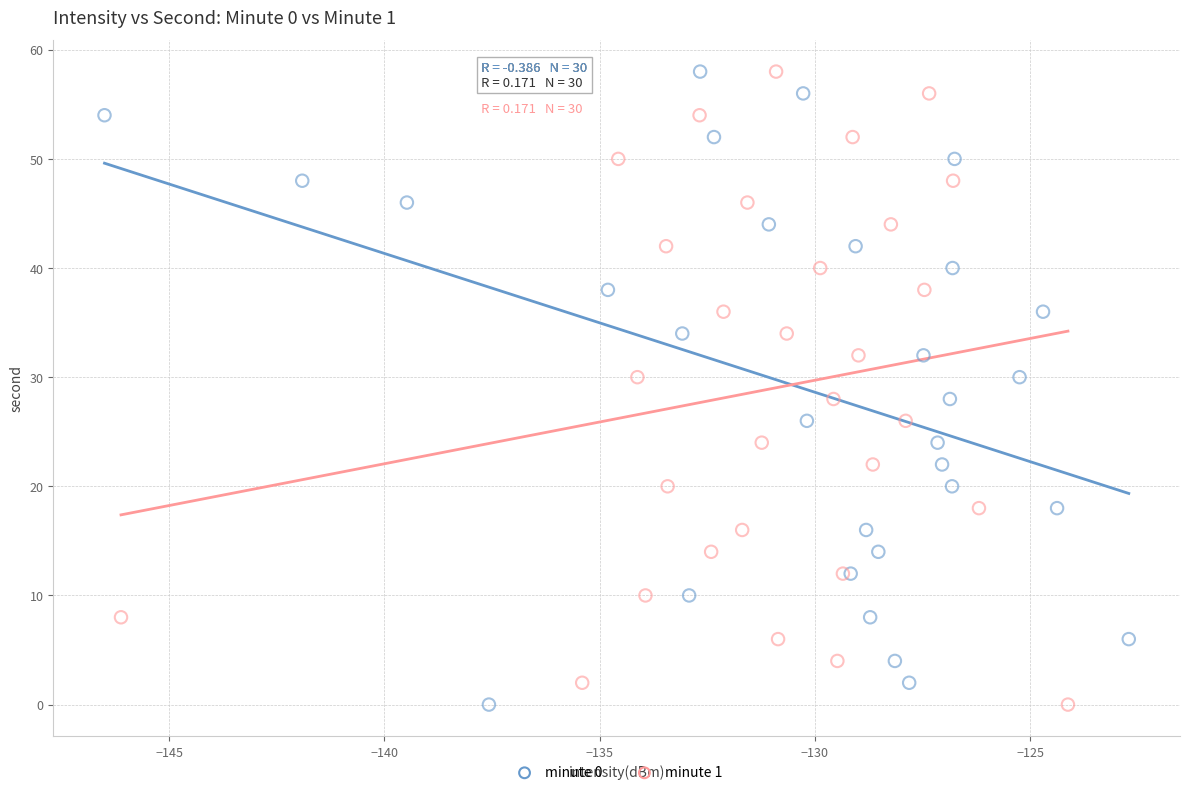

What are all the series names shown in the legend?

minute 0, minute 1